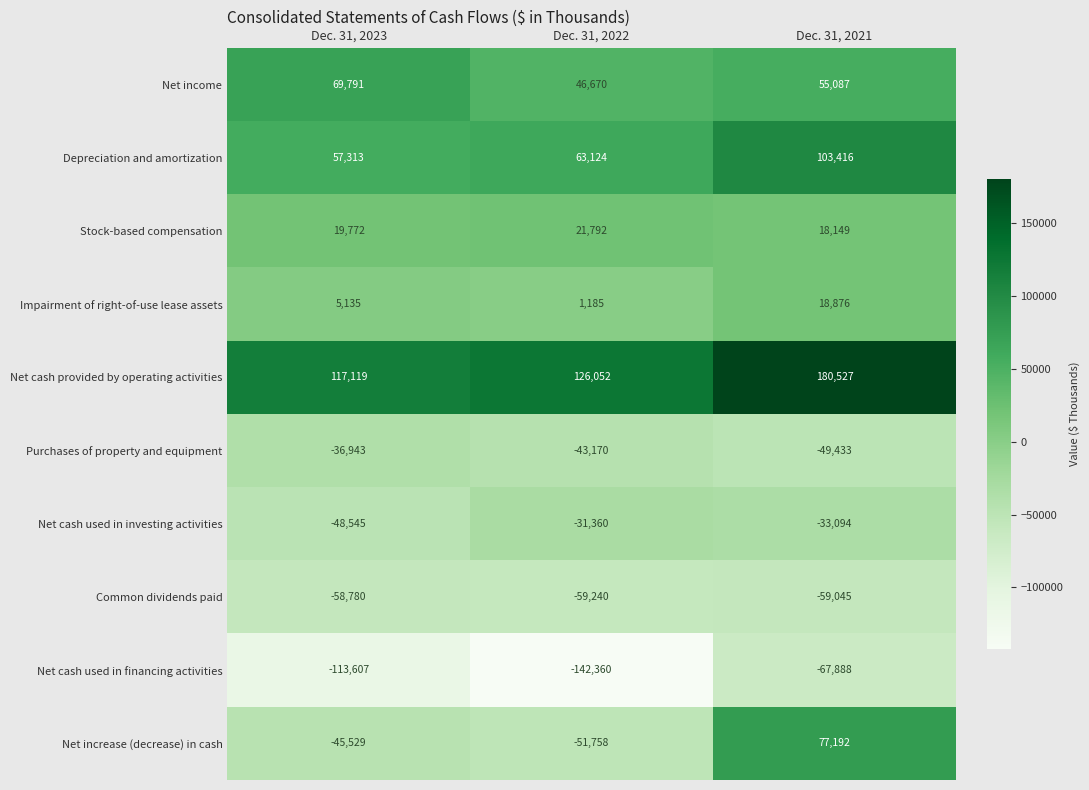

How many series are shown in this chart?

10